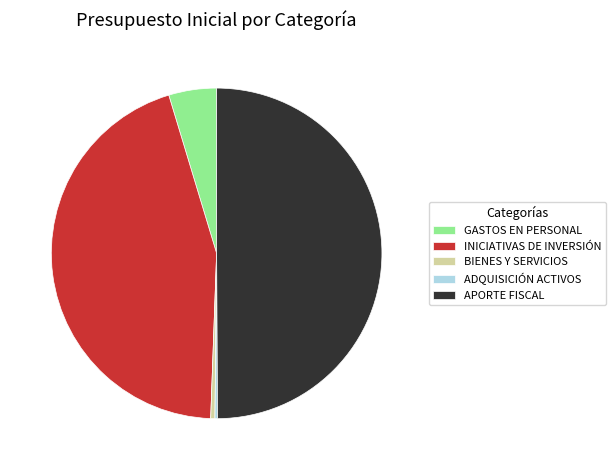

Between APORTE FISCAL and GASTOS EN PERSONAL, which is larger?

APORTE FISCAL